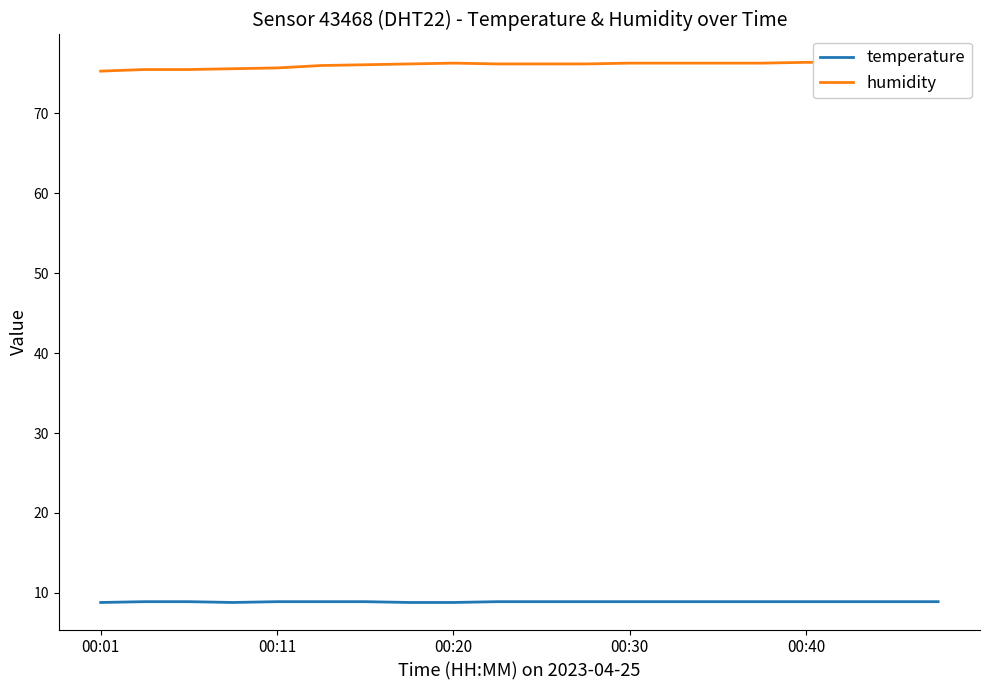

The temperature series shows 15.3 at 00:11. True or false?

False